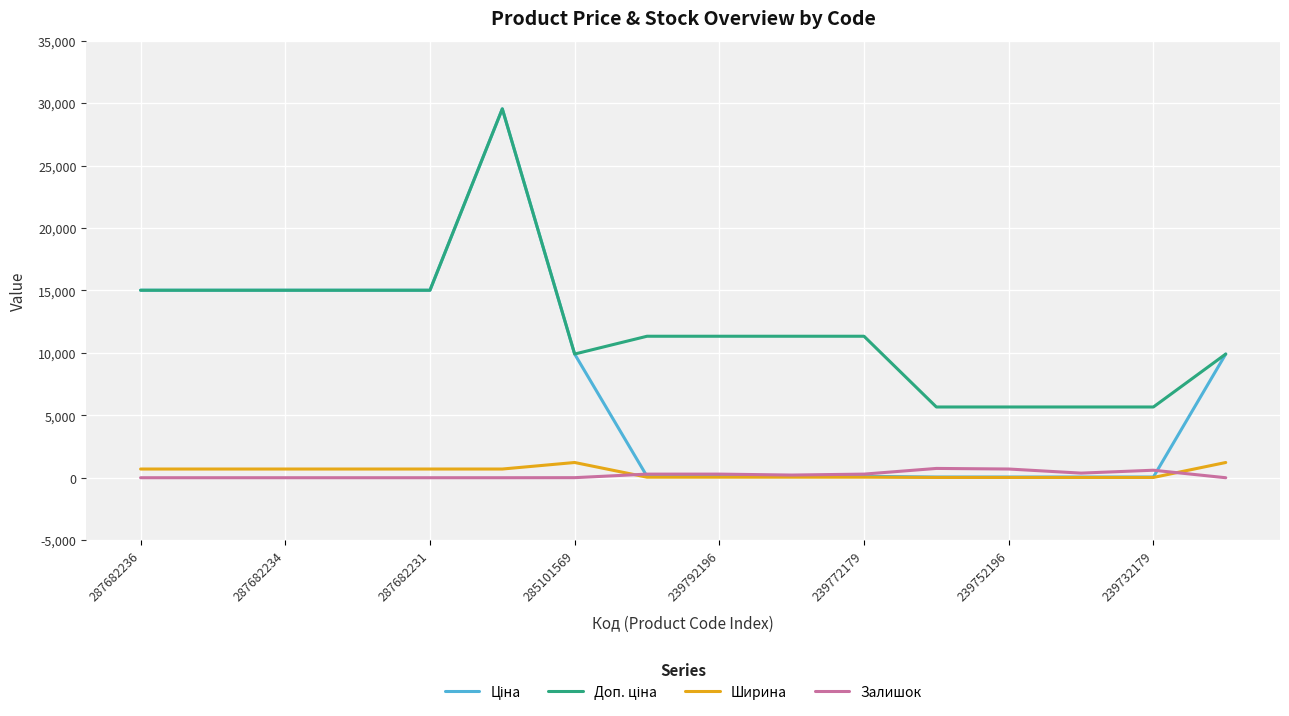

What is the maximum value shown in the chart?

29548.9